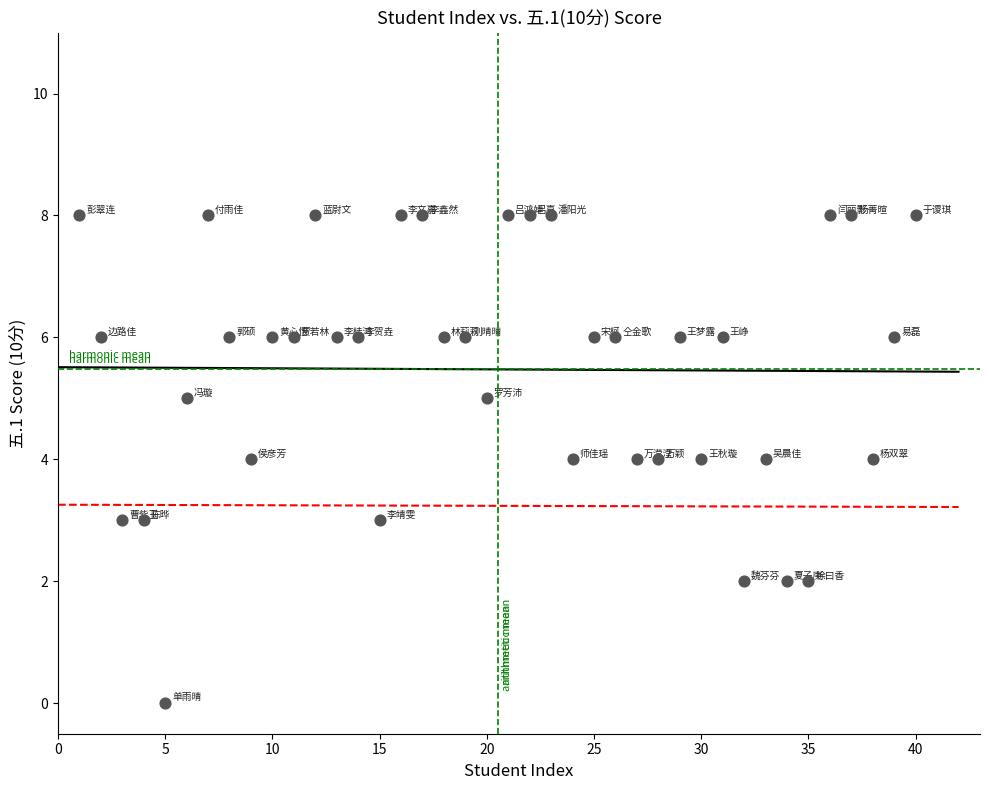

What is the range of Y values (max minus min)?

8